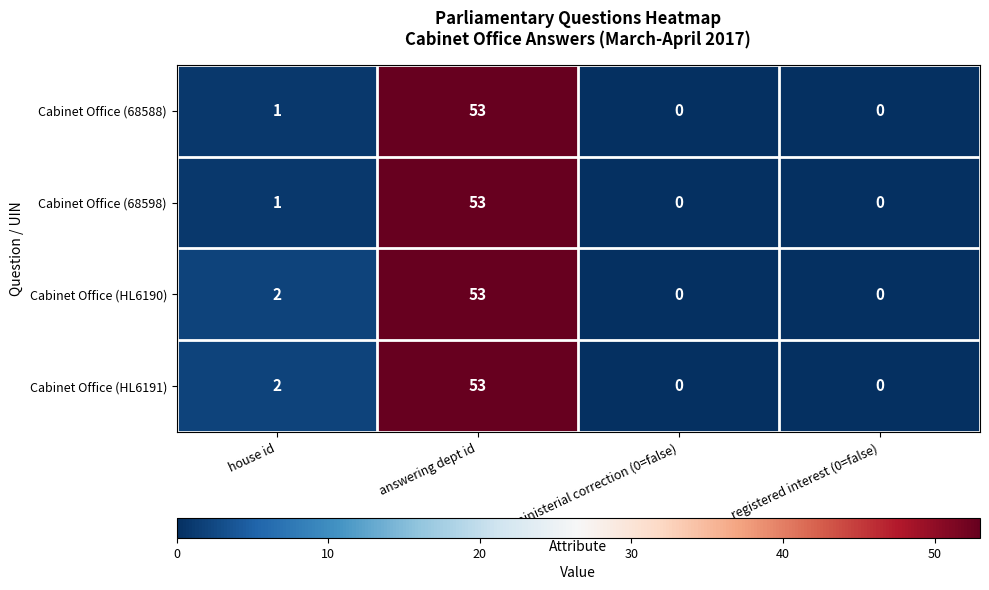

What is the maximum value shown in the chart?

53